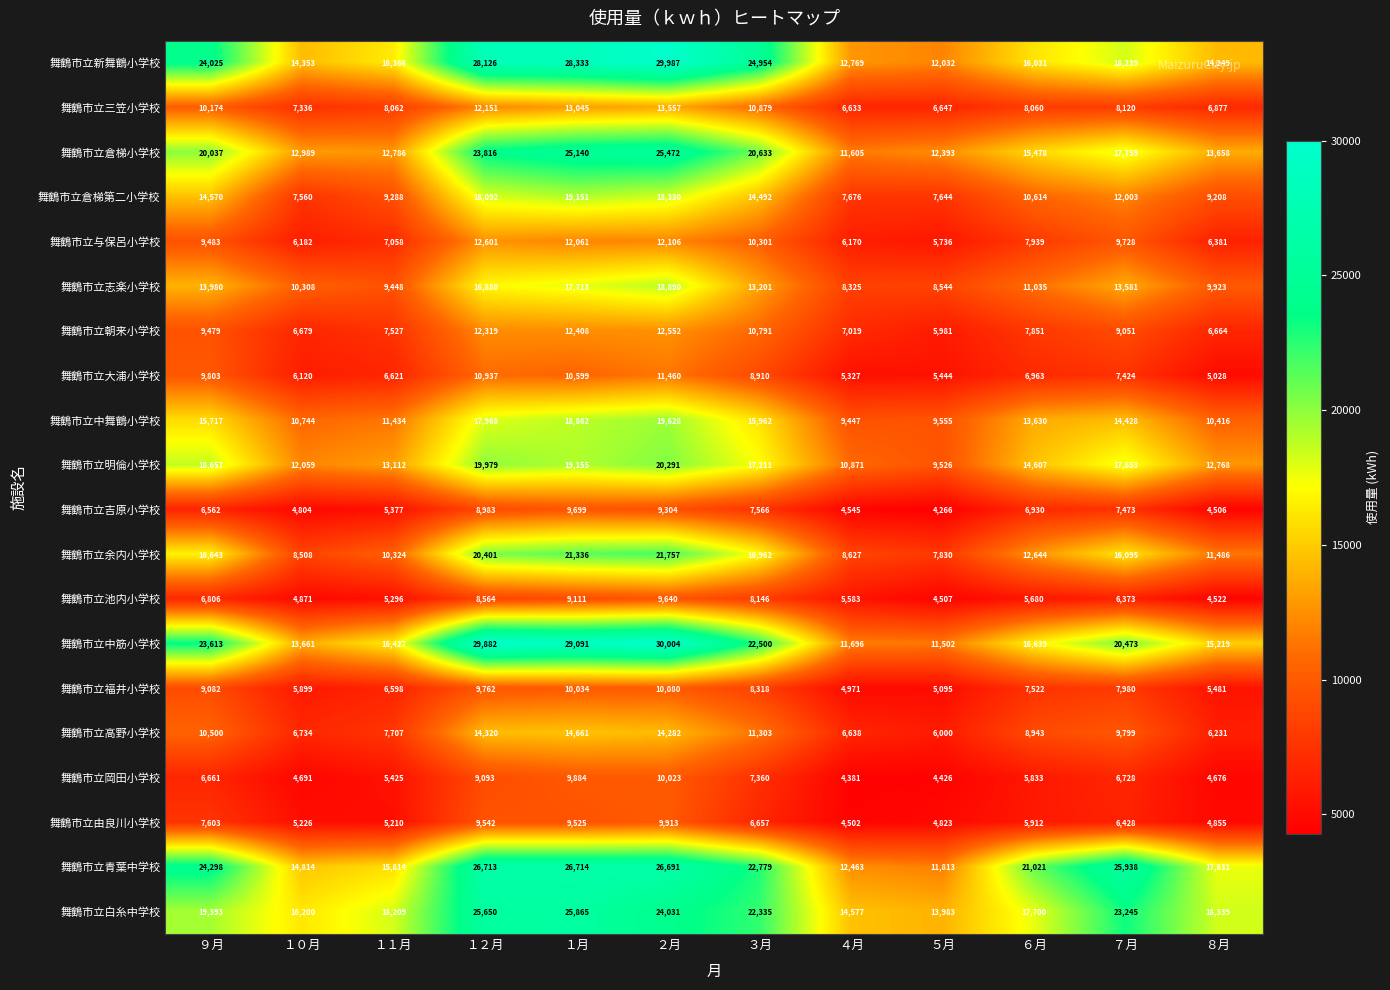

Which series has the largest total across all categories?

舞鶴市立青葉中学校